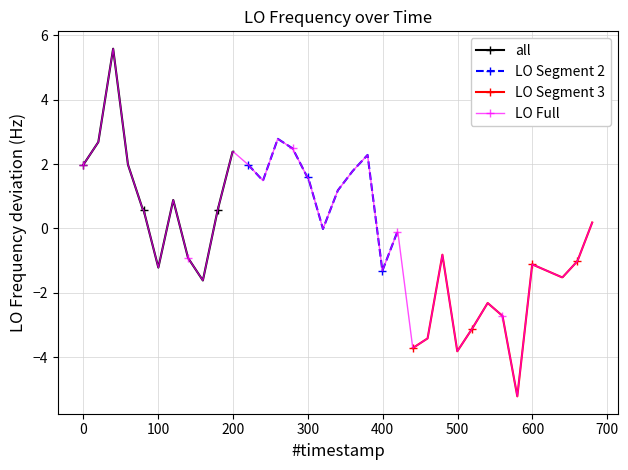

What is the value of the LO Full point at the 11th from the left?

0.6